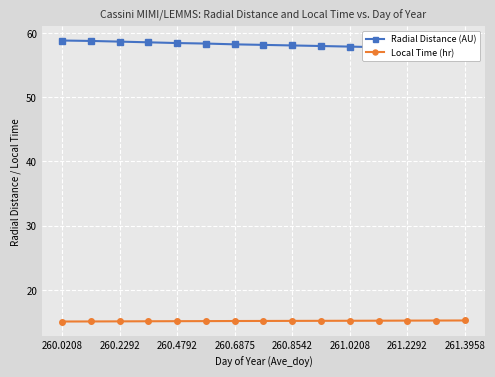

Which series has the largest total across all categories?

Radial Distance (AU)